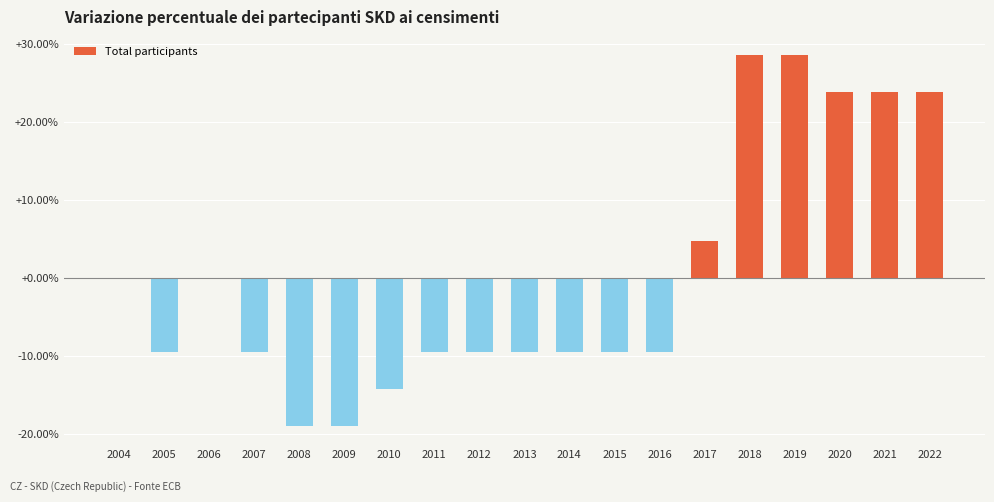

The chart shows a value of -9.9 at 2010. True or false?

False